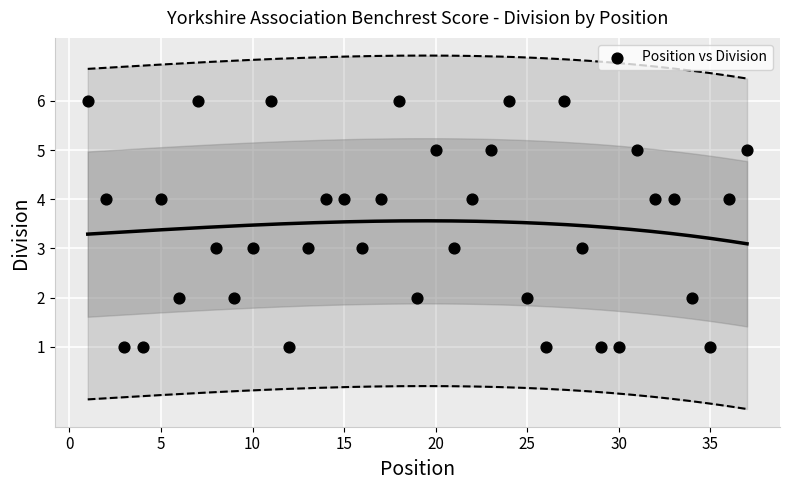

What is the range of Y values (max minus min)?

5